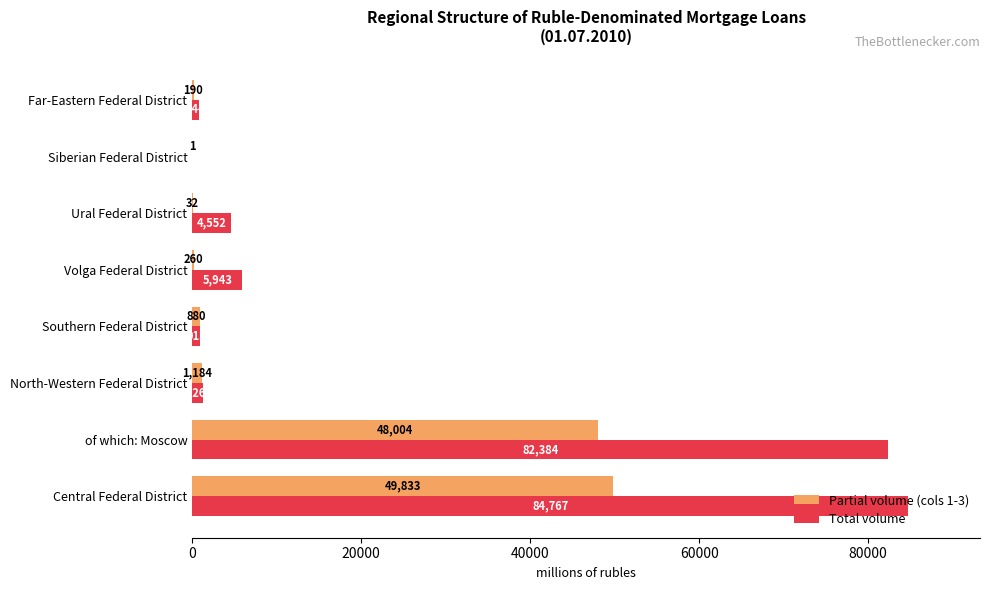

True or false: Partial volume (cols 1-3) has a value of 880 at Southern Federal District.

True